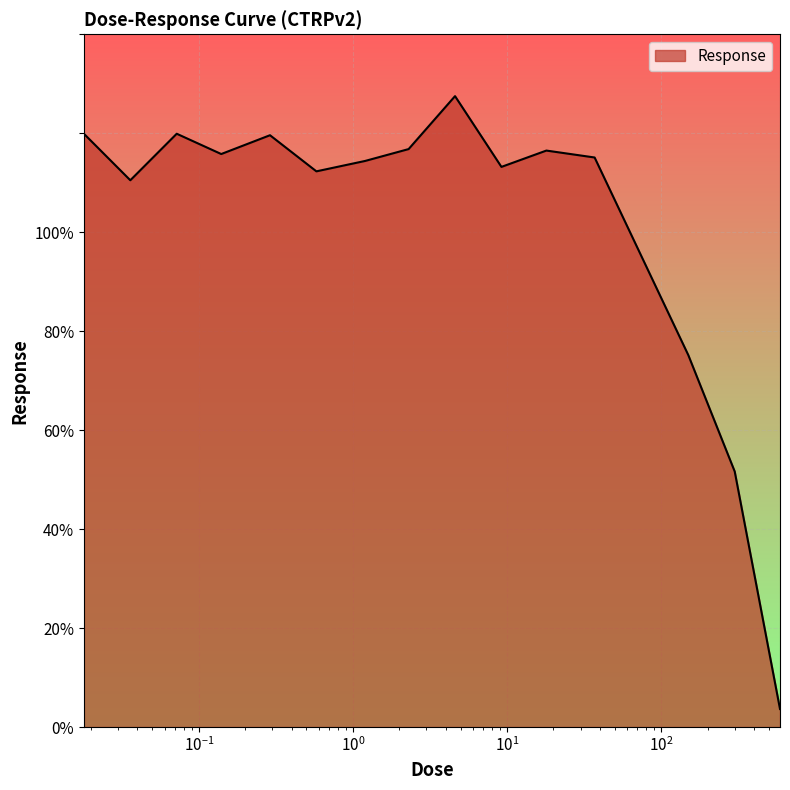

How many interior local peaks (higher than both neighbors) does the data have?

4